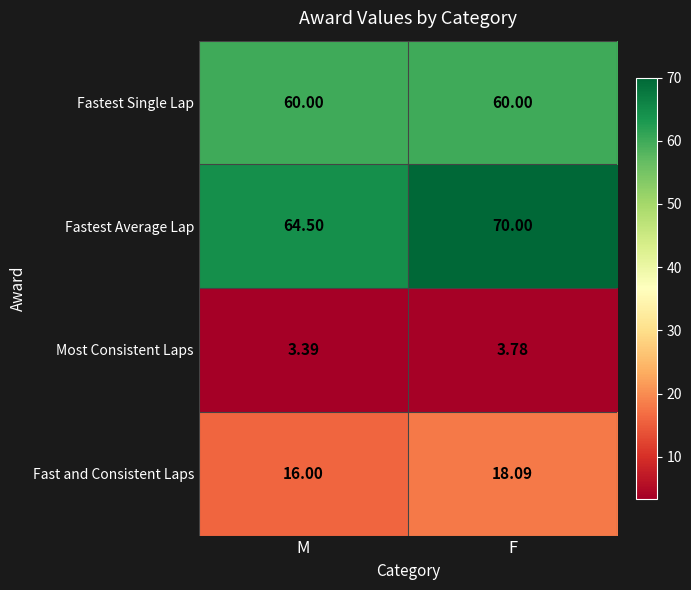

At which category does the chart reach its peak across all series?

F